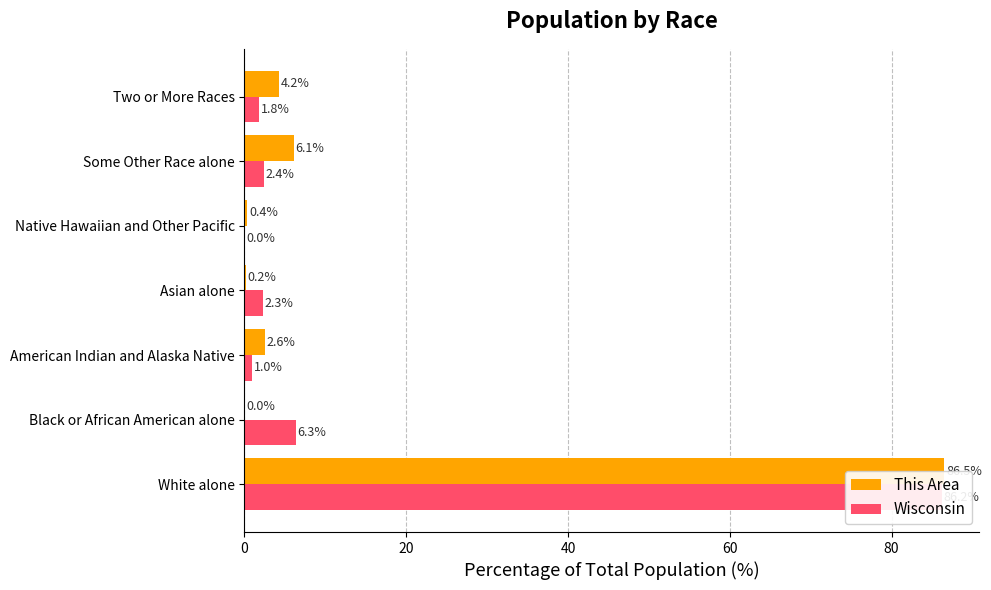

What is the average value of the This Area series?

14.3